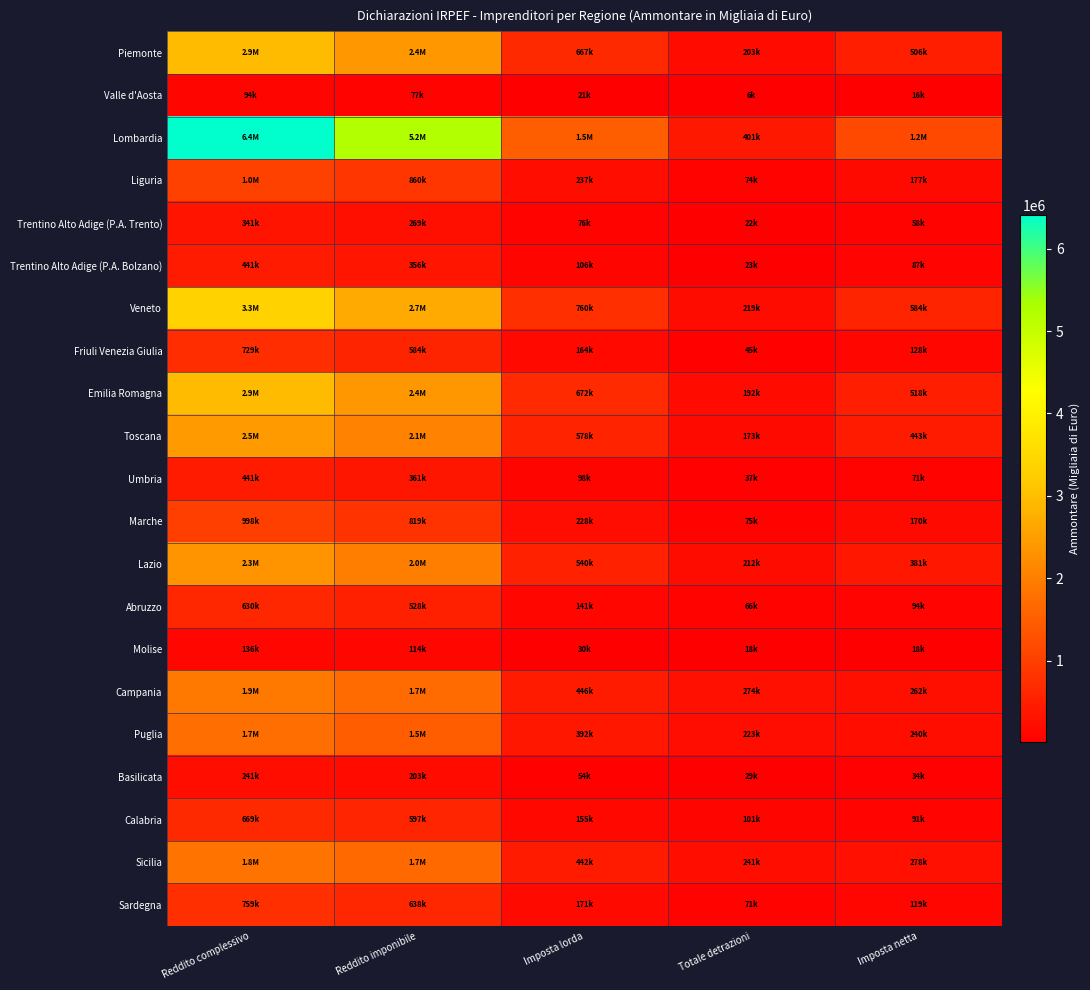

What is the maximum value shown in the chart?

6408318